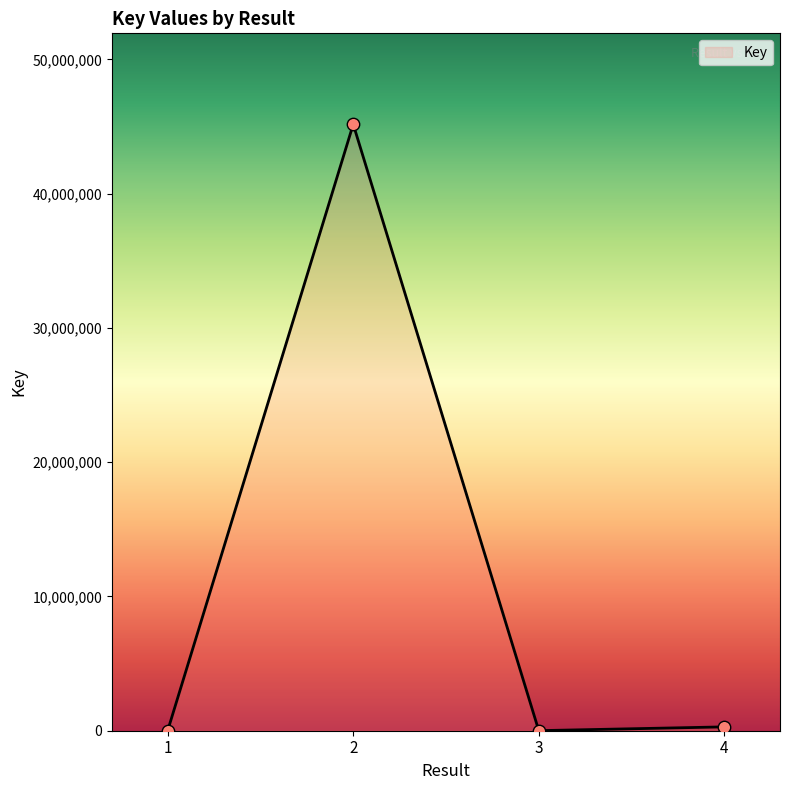

At which category does the data reach its first local valley?

3